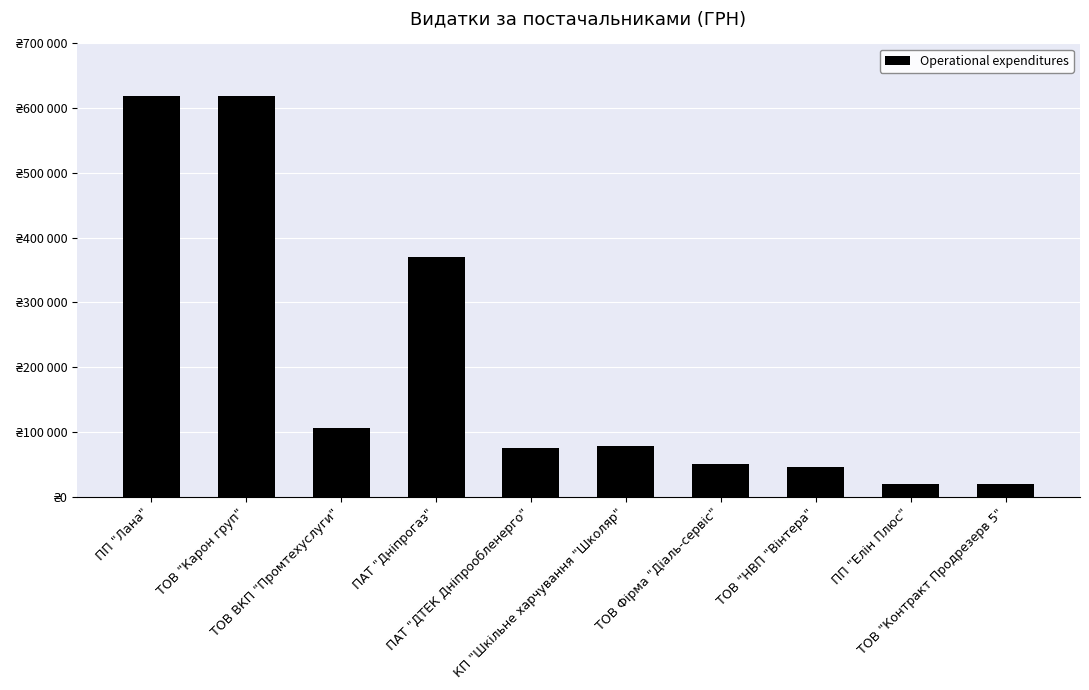

List the labels in order of value, largest first.

ПП "Лана", ТОВ "Карон груп", ПАТ "Дніпрогаз", ТОВ ВКП "Промтехуслуги", КП "Шкільне харчування "Школяр", ПАТ "ДТЕК Дніпрообленерго", ТОВ Фірма "Діаль-сервіс", ТОВ "НВП "Вінтера", ПП "Елін Плюс", ТОВ "Контракт Продрезерв 5"